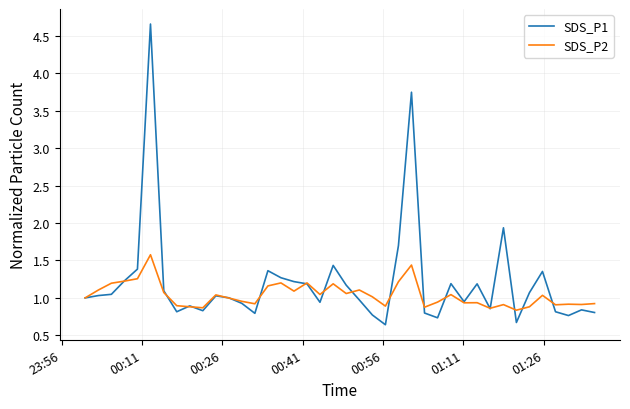

Does the chart have visible grid lines?

Yes